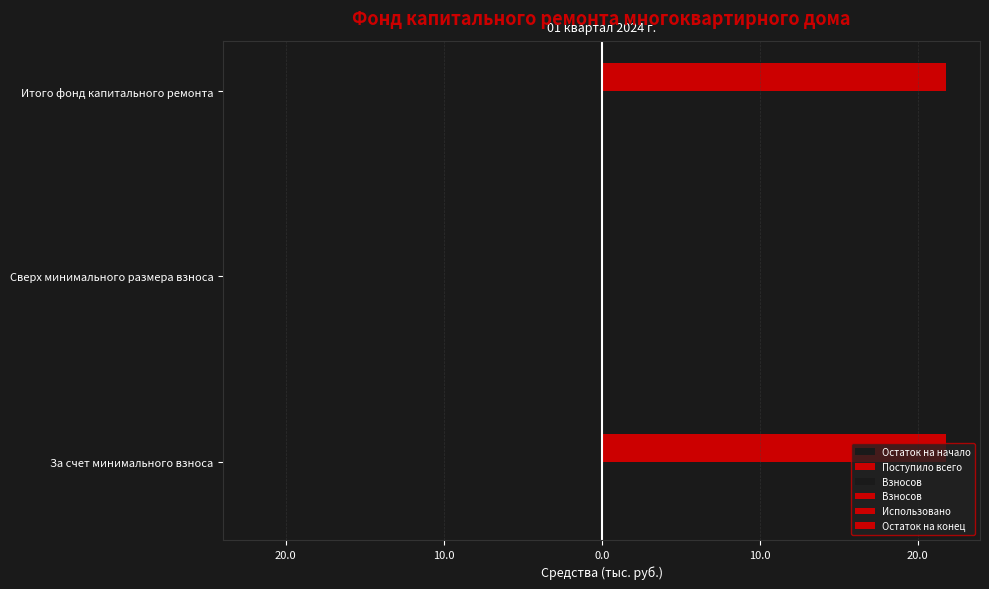

Which series has the largest total across all categories?

Остаток на конец